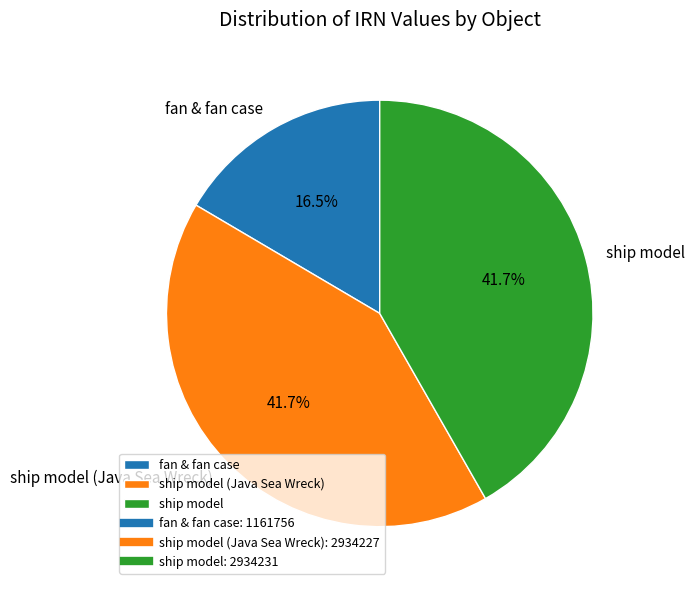

Approximately how many times larger is the value at fan & fan case compared to ship model (Java Sea Wreck)?

0.4